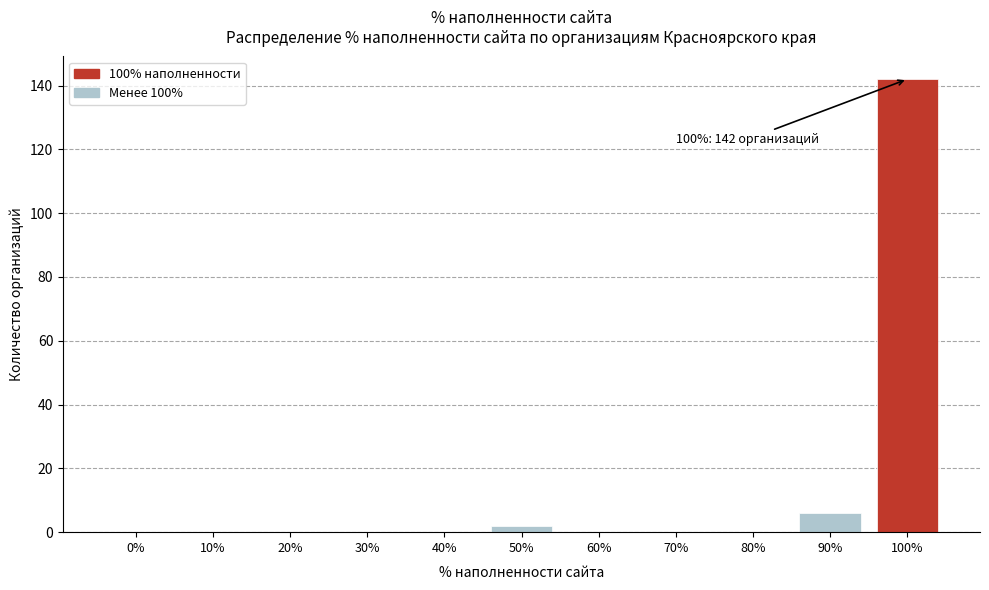

Reading left to right, extract all data points from this chart.

0%=0	10%=0	20%=0	30%=0	40%=0	50%=2	60%=0	70%=0	80%=0	90%=6	100%=142